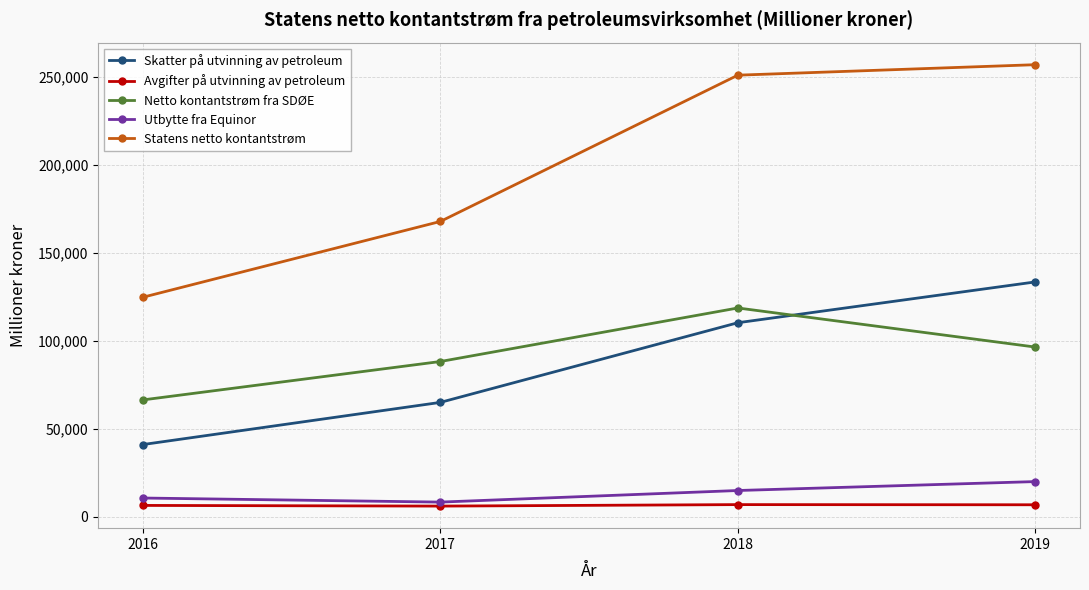

Which series has the largest total across all categories?

Statens netto kontantstrøm